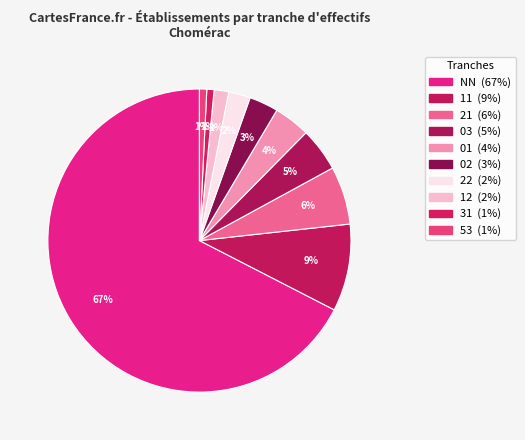

What is the largest slice in the pie chart?

NN